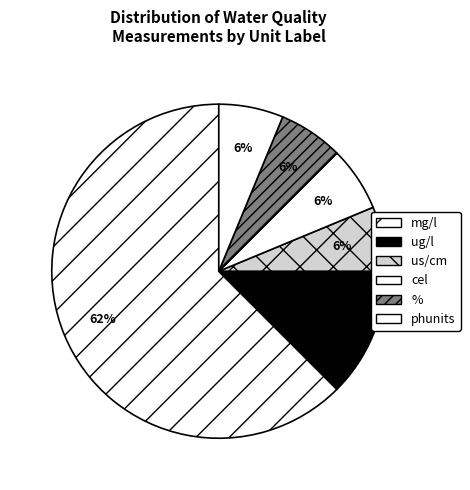

How many slices are in this pie chart?

6